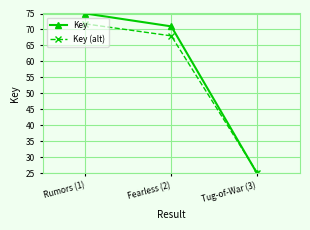

What is the label of the 3rd point from the right?

Rumors (1)